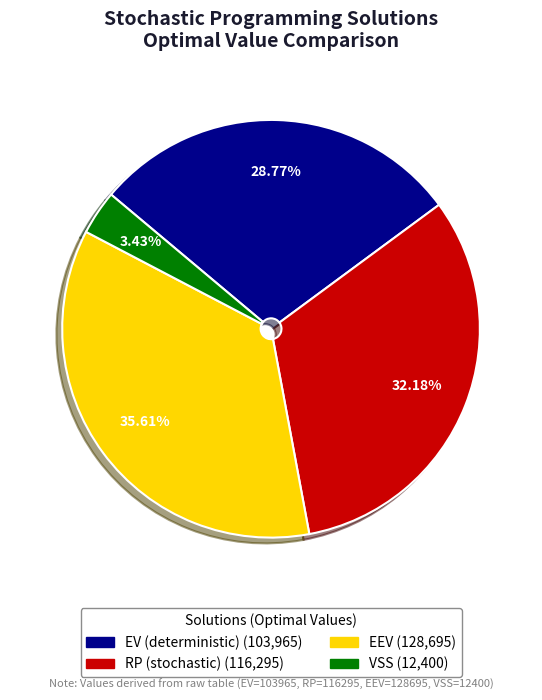

To the nearest percent, what is the difference between the EV (deterministic) and VSS slice percentages?

25%